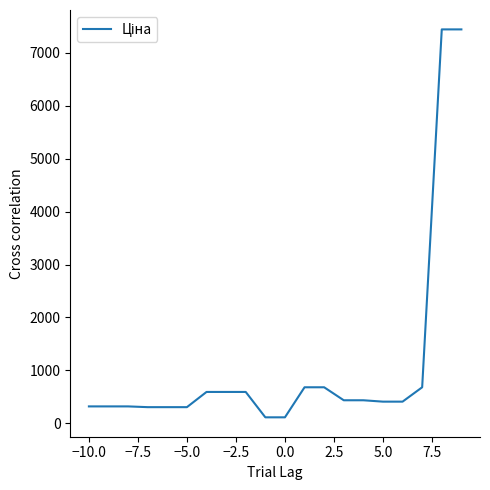

What is the difference between the maximum and minimum values?

7332.8